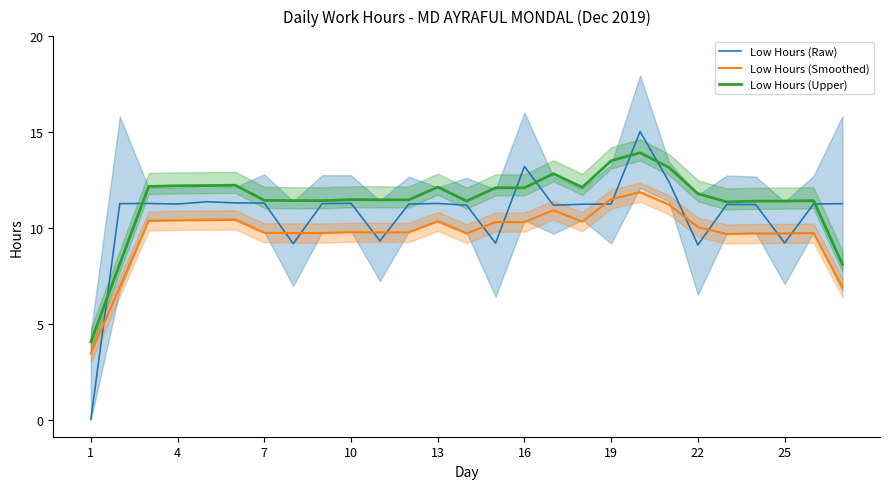

True or false: Low Hours (Upper) and Low Hours (Smoothed) intersect in this chart.

False